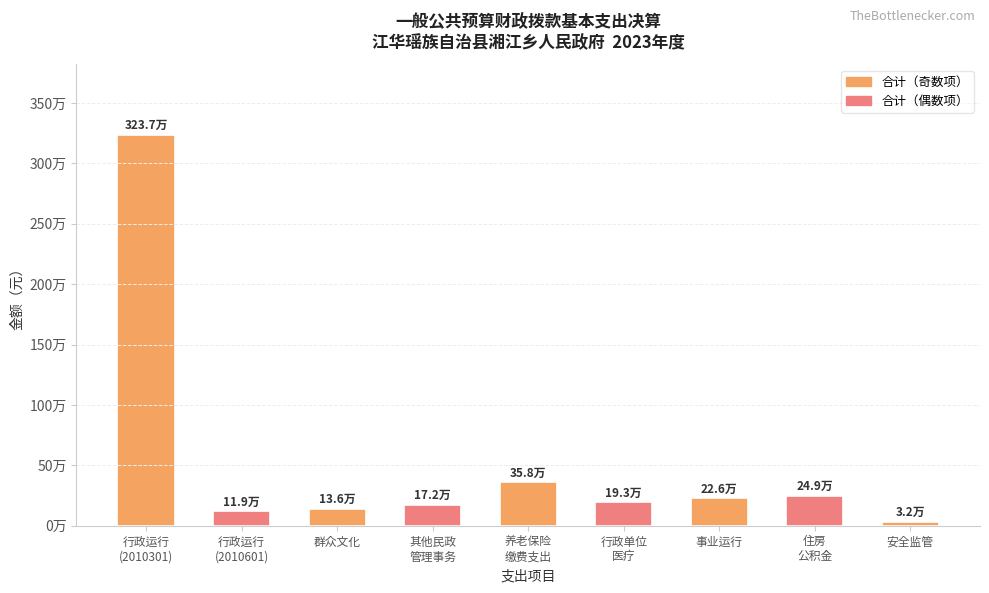

At which label is the value closest to 1634811?

养老保险
缴费支出